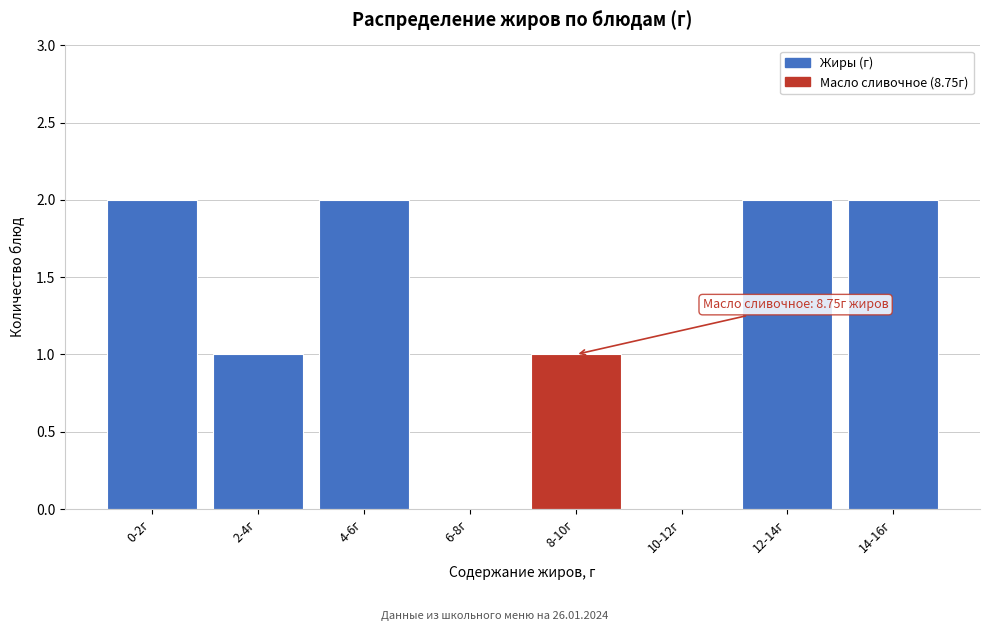

Reading left to right, extract all data points from this chart.

0-2г=2	2-4г=1	4-6г=2	6-8г=0	8-10г=1	10-12г=0	12-14г=2	14-16г=2